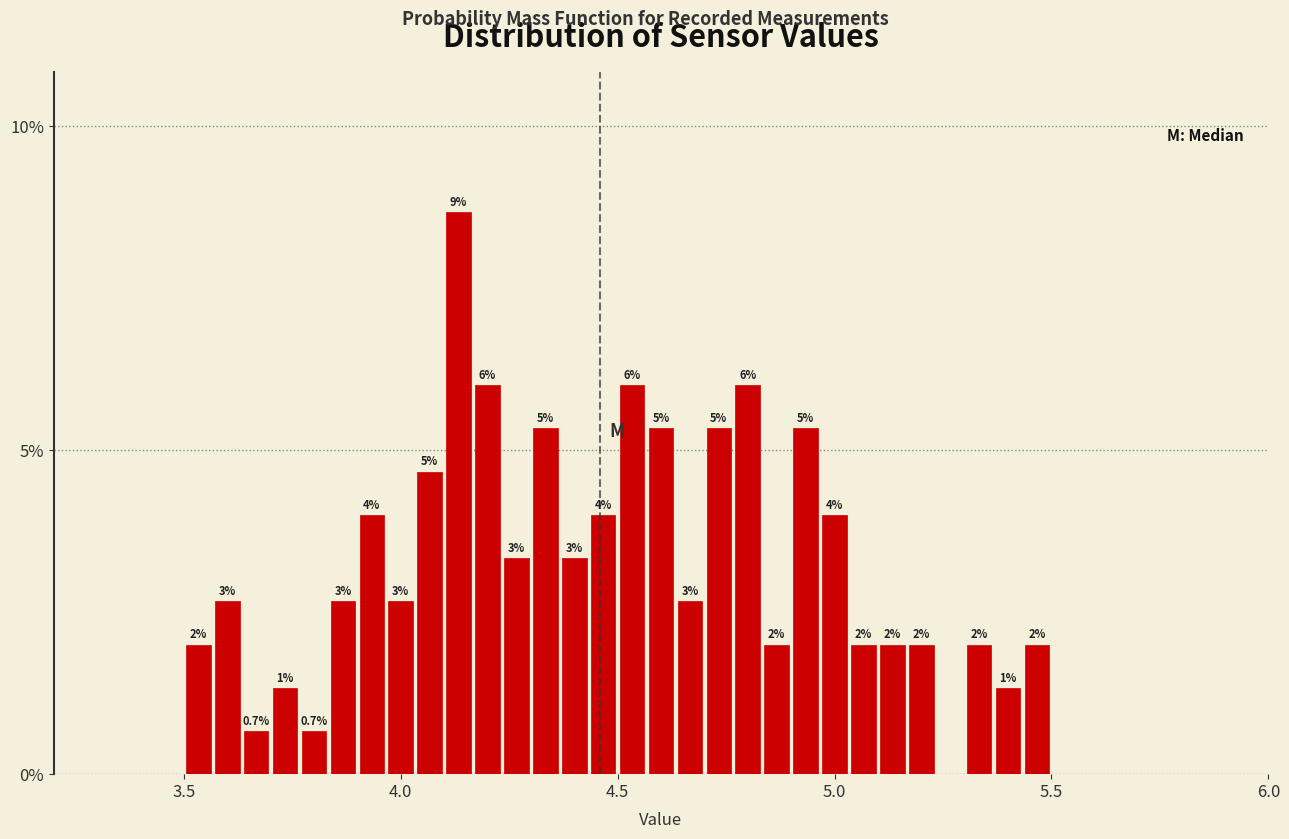

Around what value on the x-axis is the tallest bar? Give the approximate position of its centre, as read against the axis.

4.15